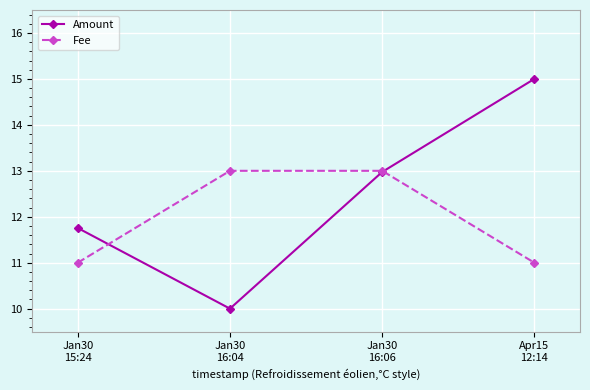

Which series has the largest range (max minus min)?

Amount